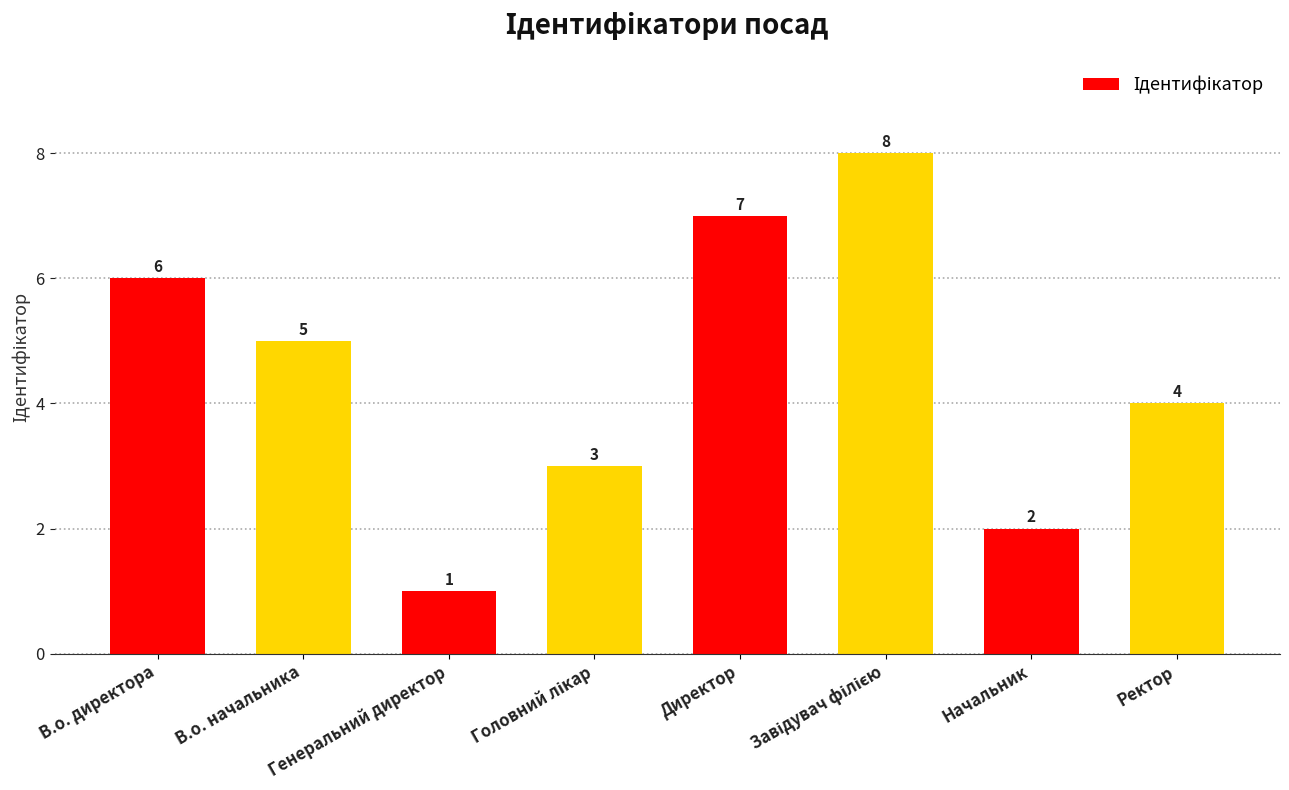

Are the bars horizontal?

No